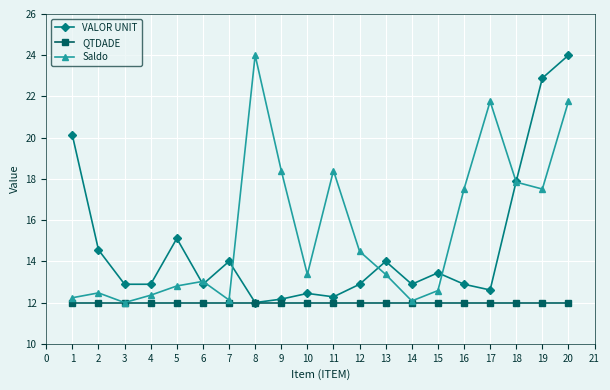

Rank the series by their average value, from highest to lowest.

Saldo, VALOR UNIT, QTDADE